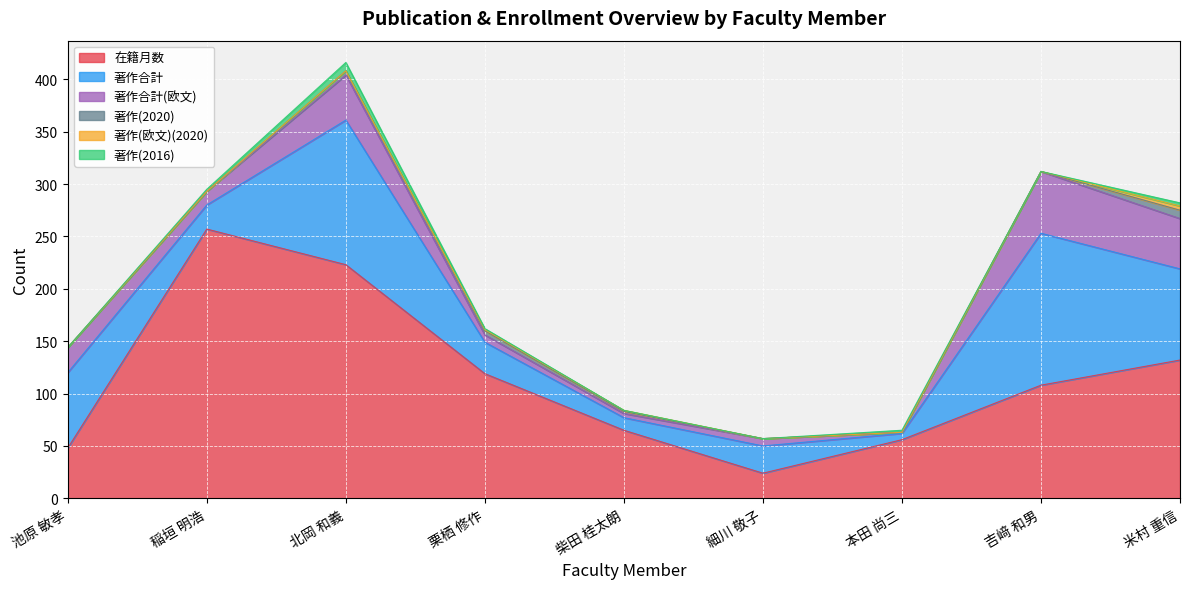

Reading left to right, extract all data points from this chart.

在籍月数: 48	257	223	119	65	24	56	108	132
著作合計: 72	23	138	30	12	26	6	145	87
著作合計(欧文): 24	13	43	7	4	7	1	59	48
著作(2020): 0	0	4	4	2	0	0	0	8
著作(欧文)(2020): 0	0	0	1	1	0	0	0	4
著作(2016): 0	2	8	1	0	0	2	0	3